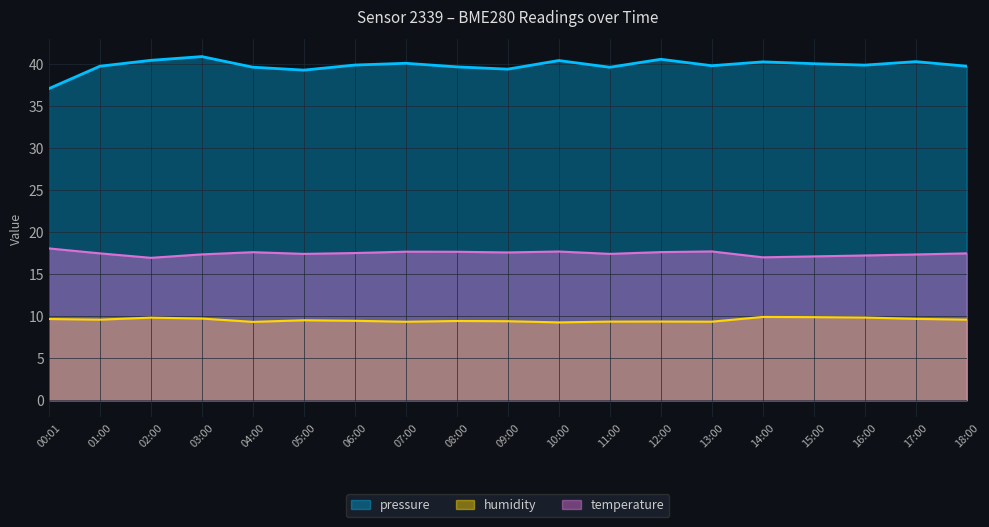

True or false: humidity has more than 1 interior local peaks.

True